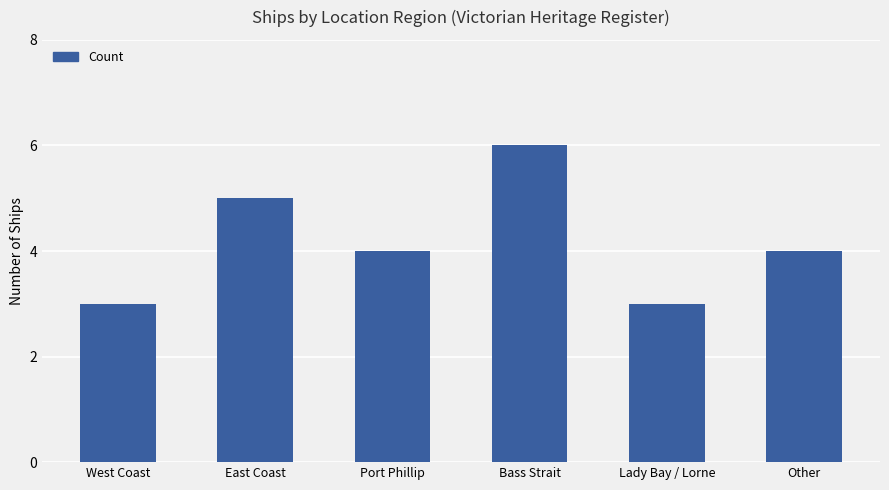

True or false: the data shows 4 at Port Phillip.

True